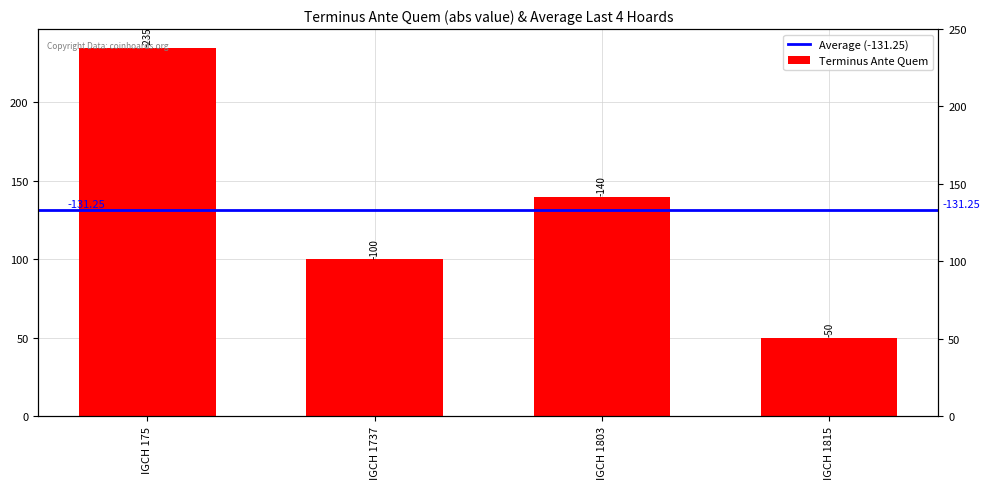

Rank the categories by value from lowest to highest.

IGCH 1815, IGCH 1737, IGCH 1803, IGCH 175